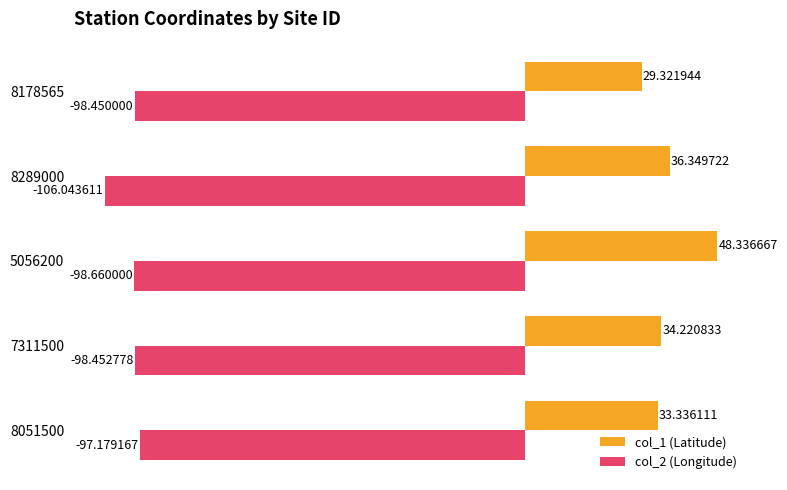

Which series has the largest total across all categories?

col_1 (Latitude)